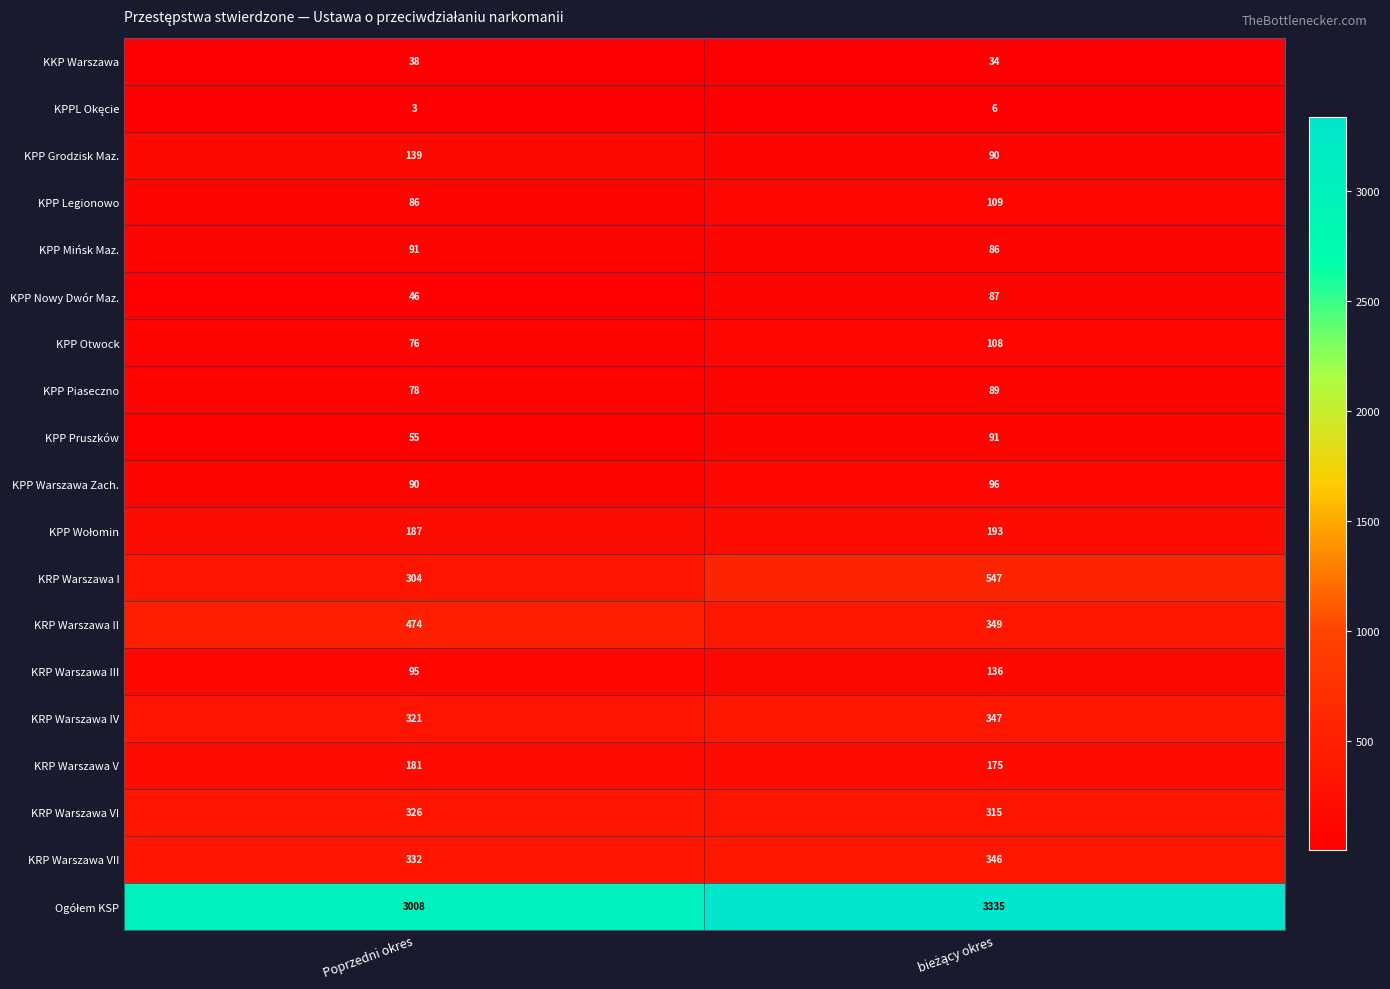

The value of KKP Warszawa at Poprzedni okres is 63. True or false?

False